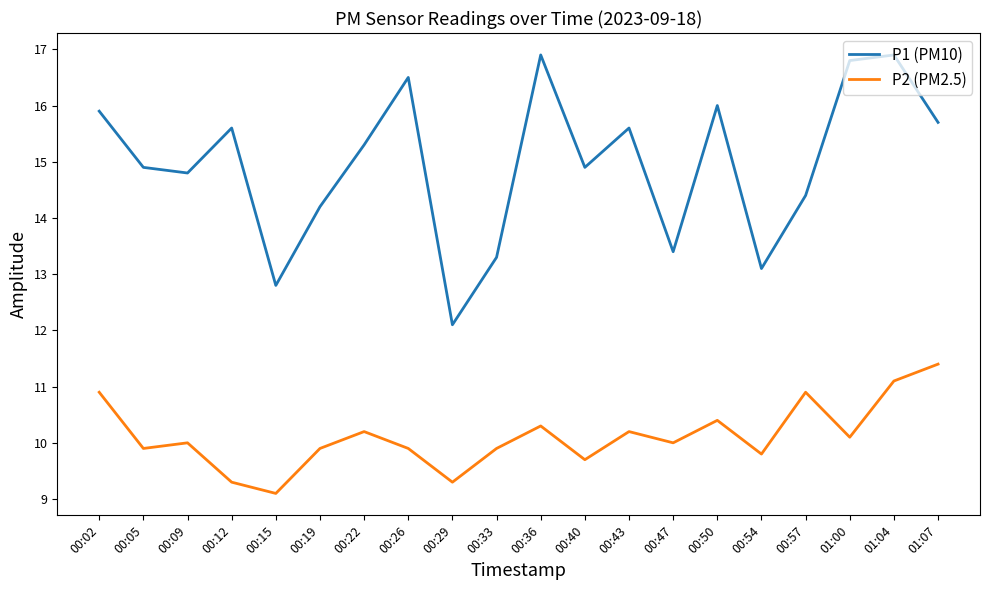

How many lines are shown in the chart?

2